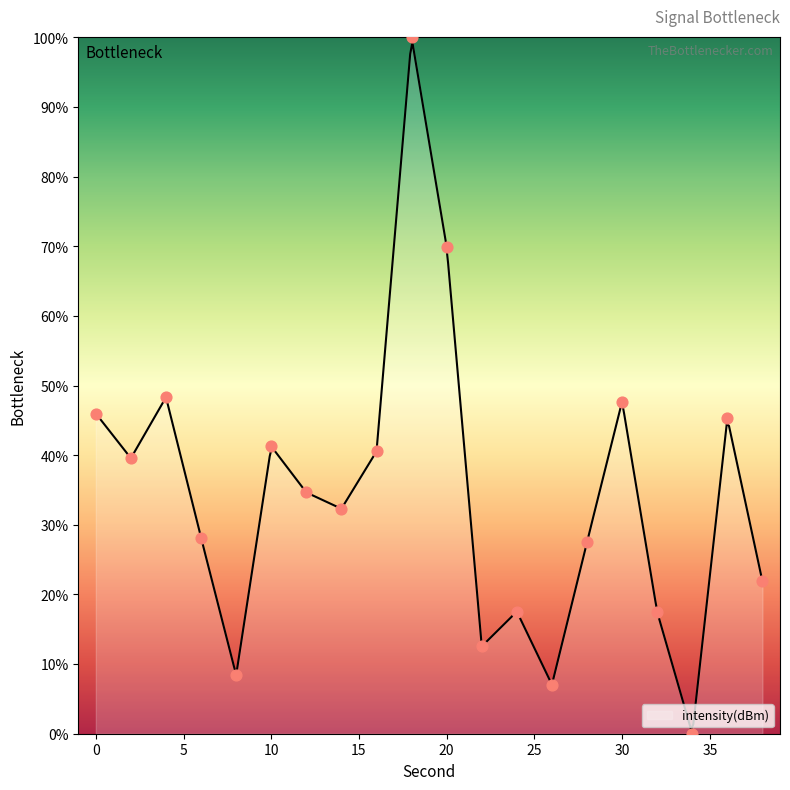

Which has a higher value, 26 or 4?

4